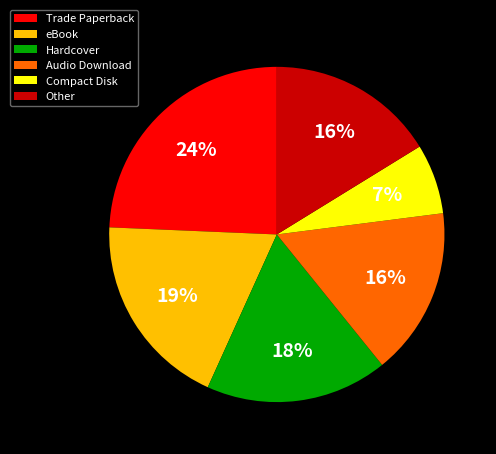

To the nearest percent, what is the combined percentage of Hardcover and Trade Paperback?

42%